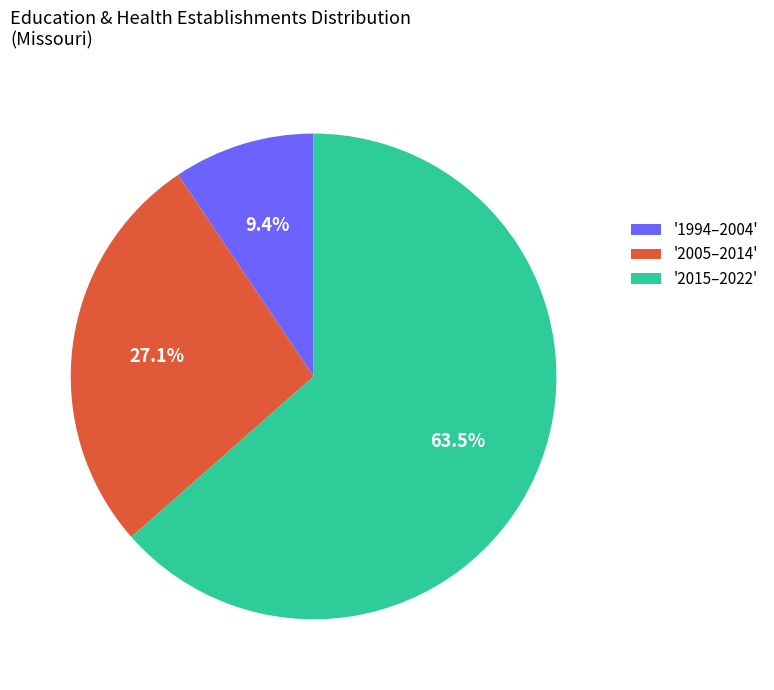

What is the smallest slice in the pie chart?

'1994–2004'